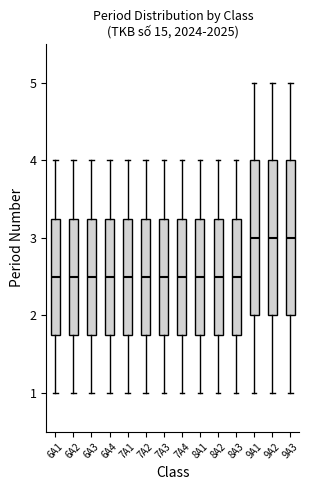

Where does the median line of the box for 9A3 sit on the y-axis? The values are not printed on the chart, so give them approximately, as read against the axis.

3.0